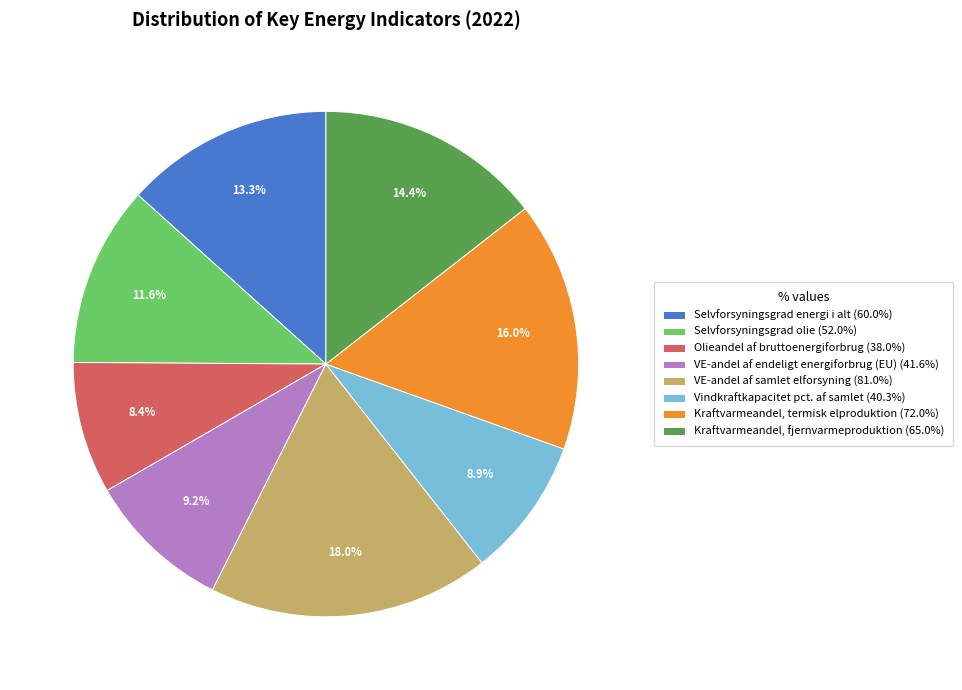

To the nearest percent, what is the combined percentage of Kraftvarmeandel, fjernvarmeproduktion and Selvforsyningsgrad olie?

26%